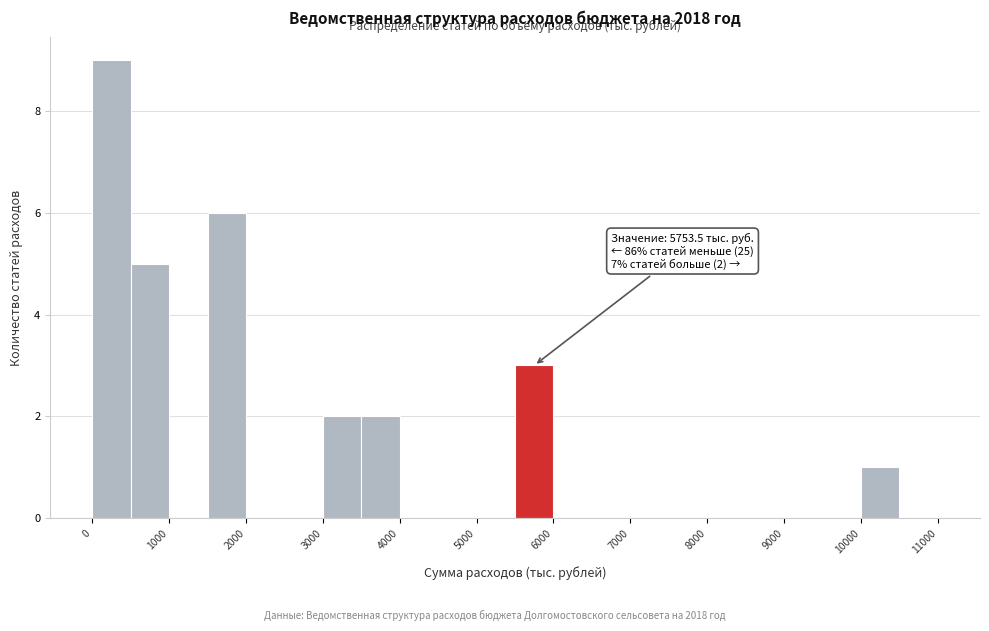

Which range on the x-axis has the tallest bar?

0 to 500